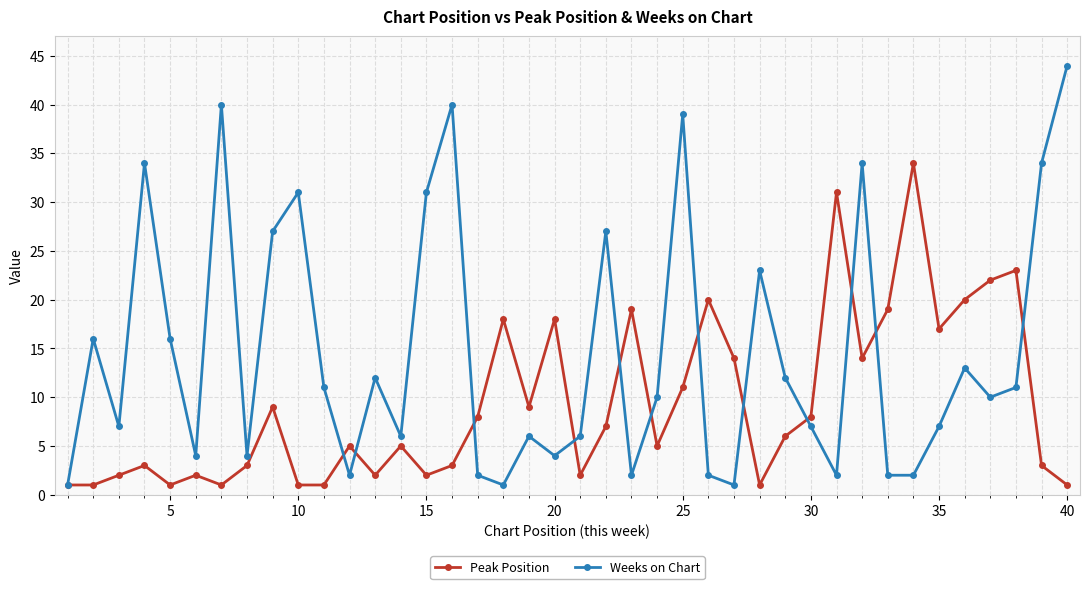

Which series has the largest range (max minus min)?

Weeks on Chart